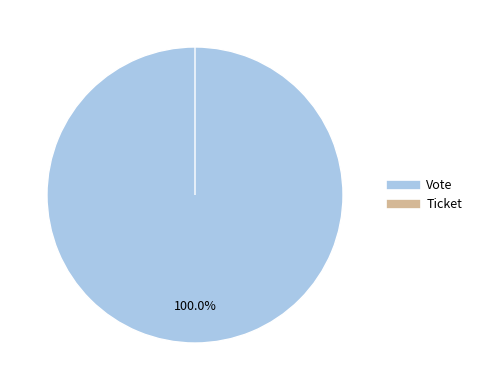

What is the smallest slice in the pie chart?

Ticket